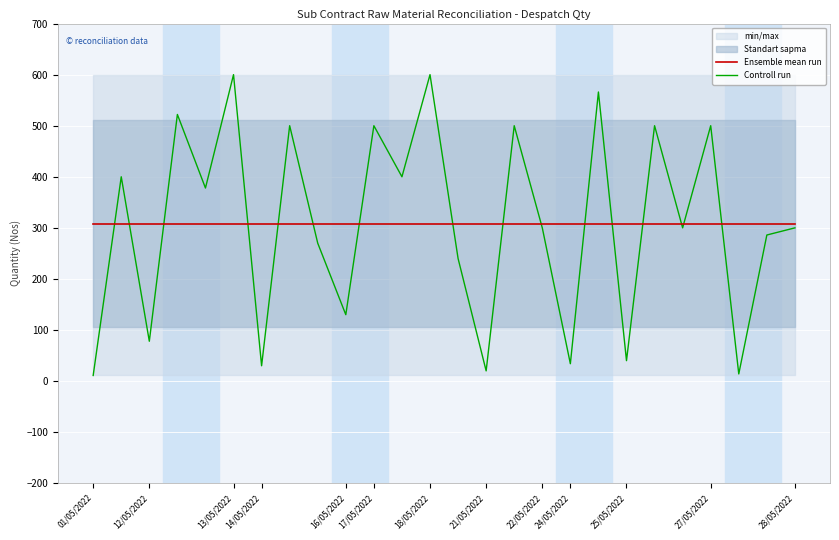

The Ensemble mean run series shows 308.4 at 01/05/2022. True or false?

True